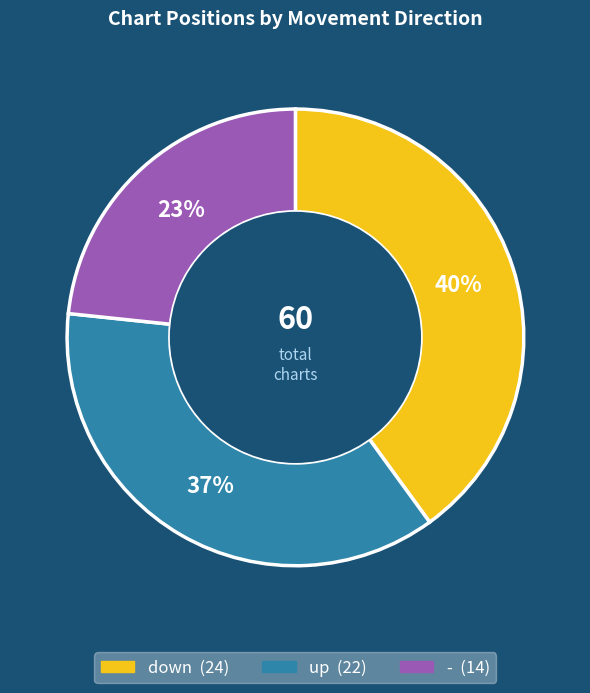

Does - account for over 50% of the chart?

No